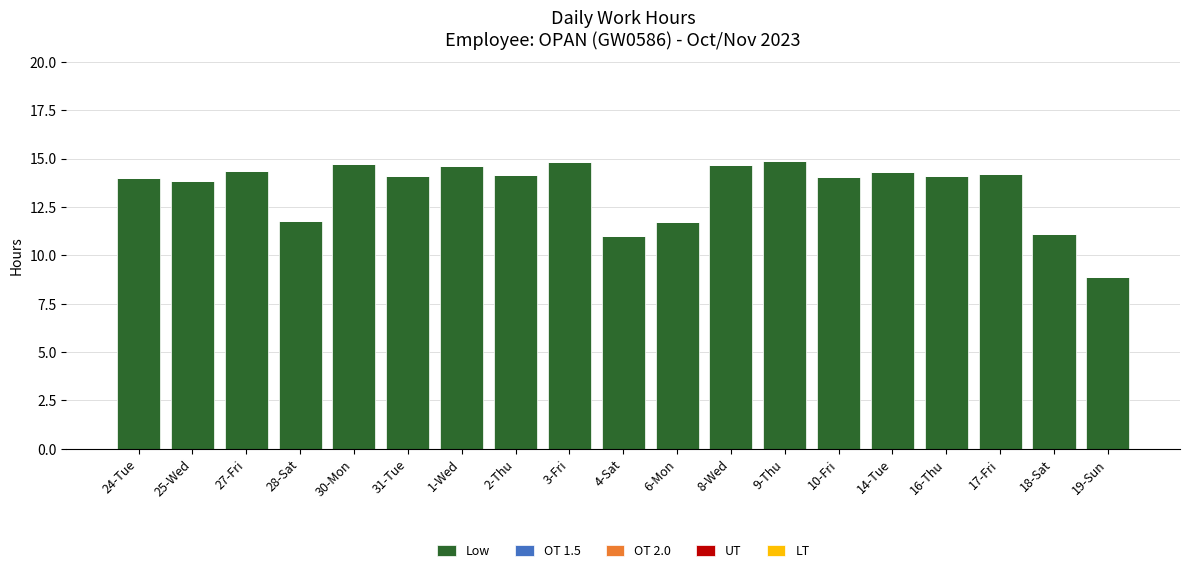

Which has a higher value, 1-Wed or 6-Mon?

1-Wed